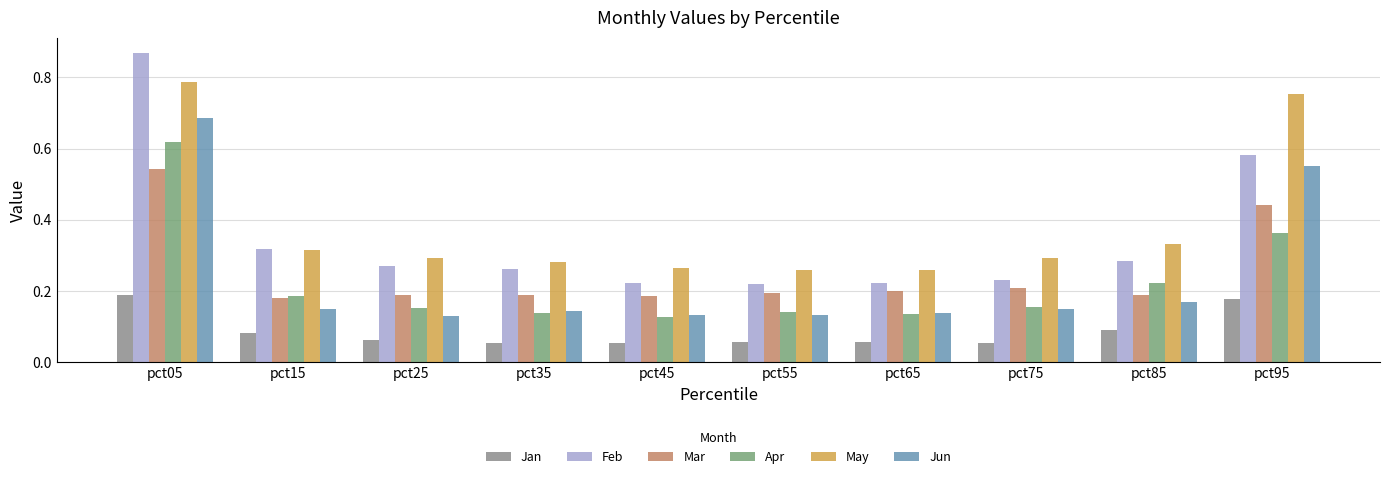

At which category is the sum across all series the highest?

pct05